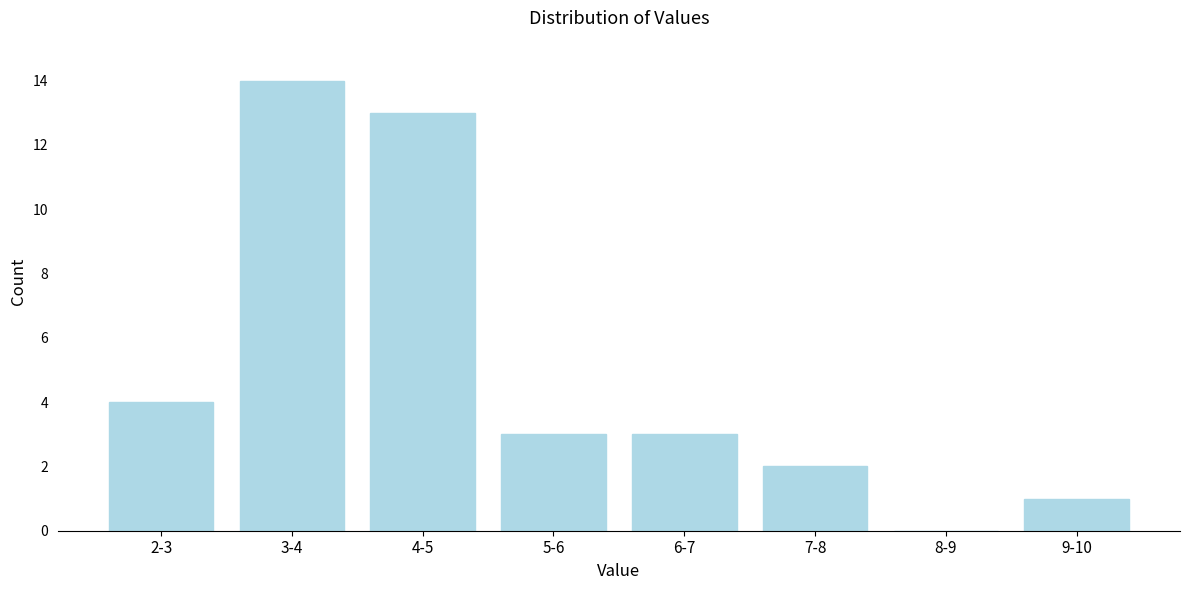

Reading left to right, extract all data points from this chart.

2-3=4	3-4=14	4-5=13	5-6=3	6-7=3	7-8=2	8-9=0	9-10=1